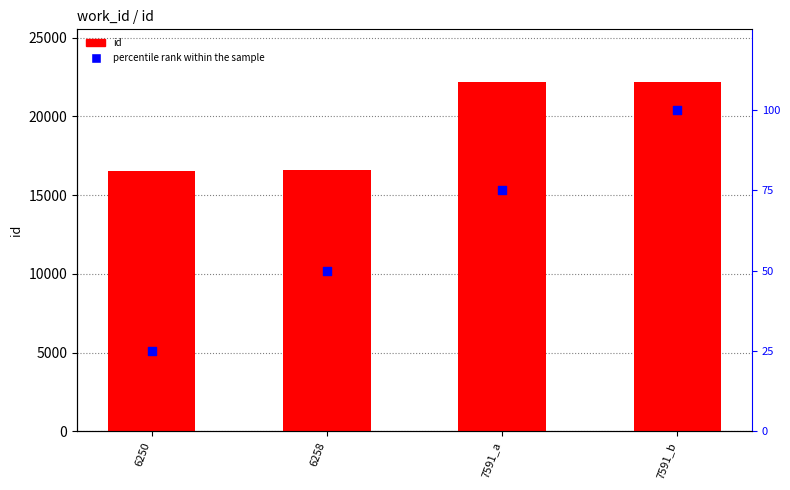

Which series has the largest Y range (max minus min)?

id